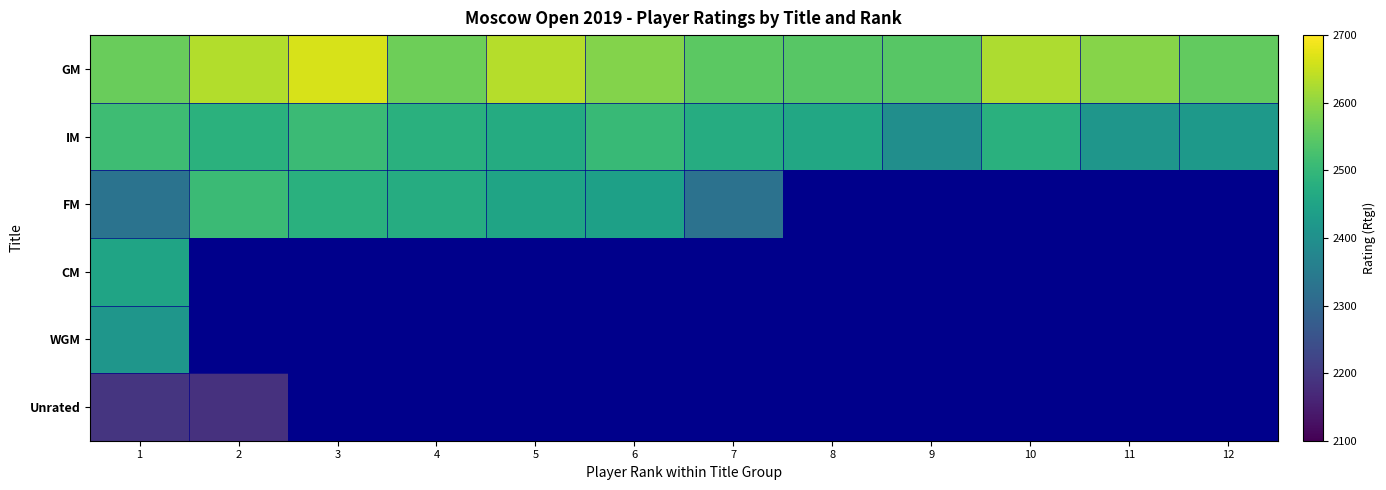

What is the difference between the highest and lowest values at 10?

145.0